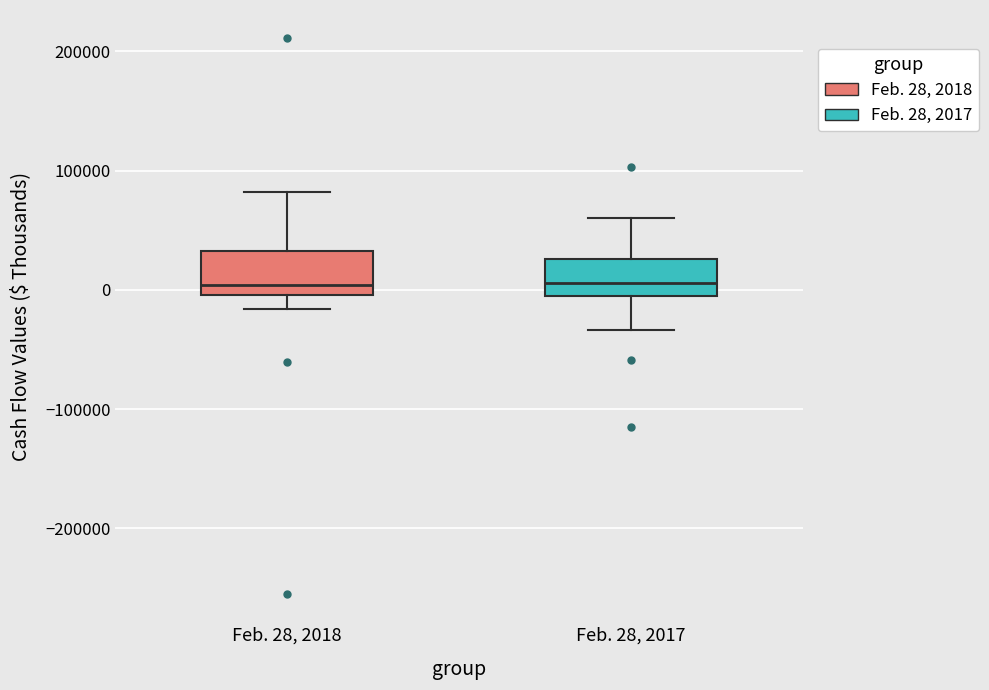

Reading left to right, transcribe this box plot: for each box, give where its median line is, the range the box spans, and where its two whiskers end, as read against the y-axis. The values are not printed on the chart, so give them approximately, as read against the axis.

Feb. 28, 2018: median 0 (just above the box's lower edge), box 0 to 30000, whiskers -20000 to 80000
Feb. 28, 2017: median 10000, box -10000 to 30000, whiskers -30000 to 60000